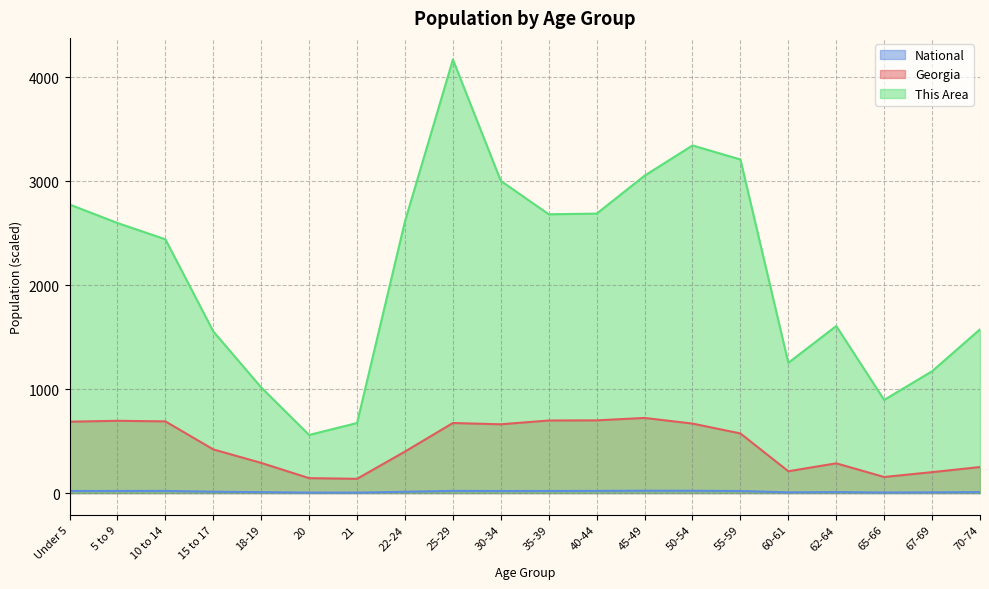

At which category does Georgia reach its first local peak?

5 to 9